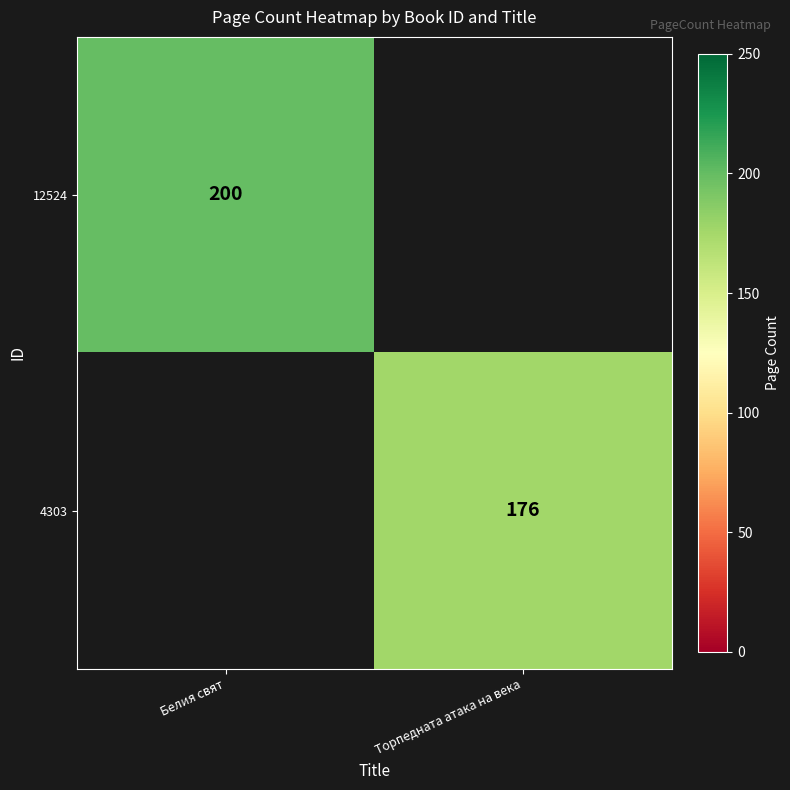

True or false: 4303 has a value of 294 at Торпедната атака на века.

False